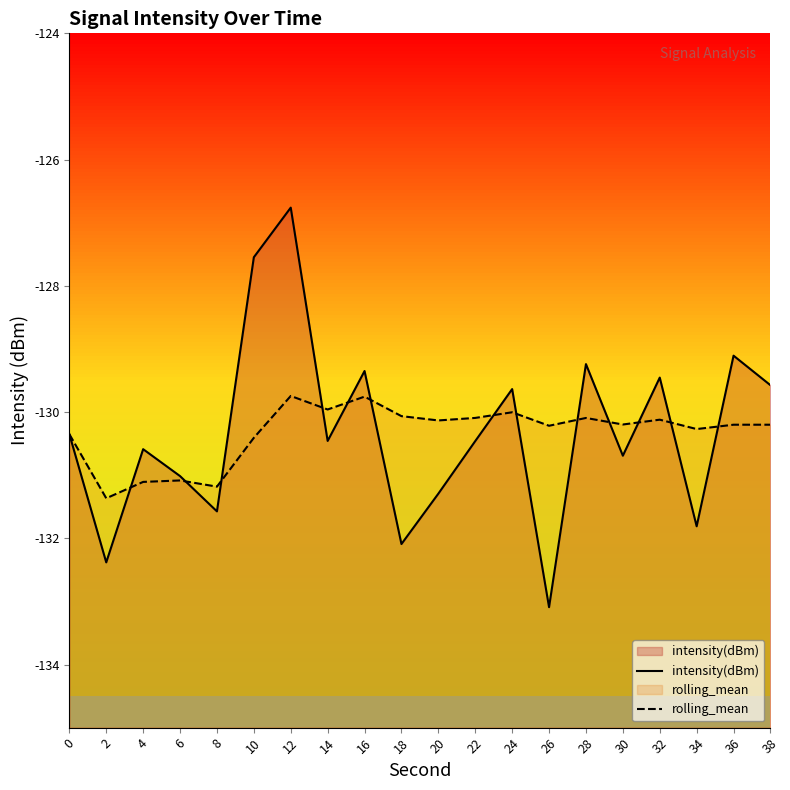

What is the value of the intensity(dBm) point at the 16th from the left?

-130.7